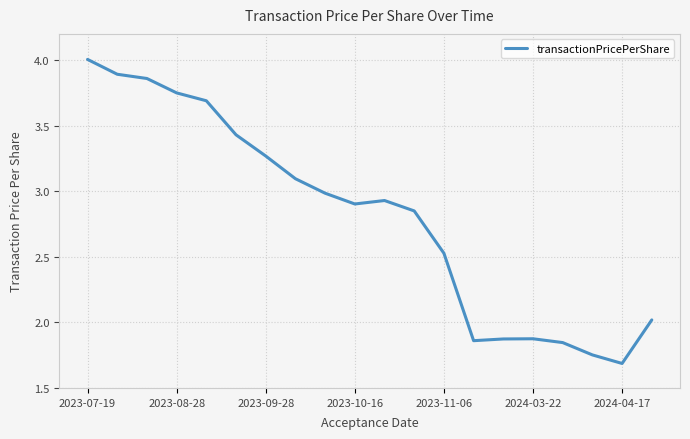

Does the chart display data point markers on the line(s)?

No